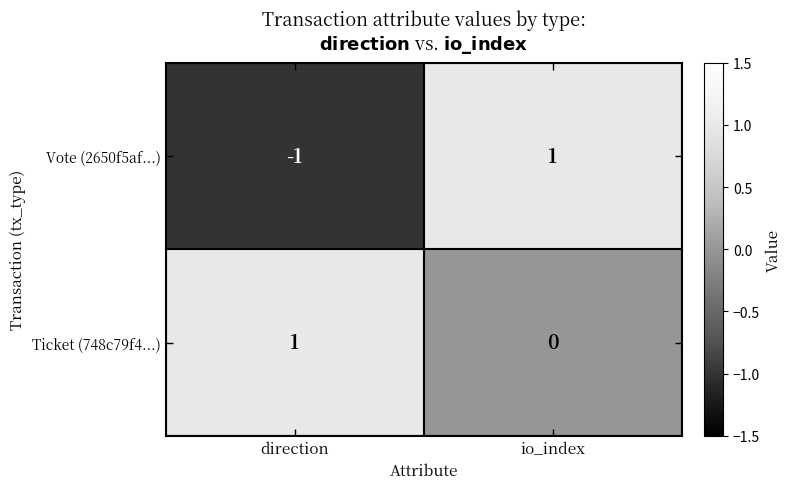

Where is Vote (2650f5af...) nearest to the value 0?

direction